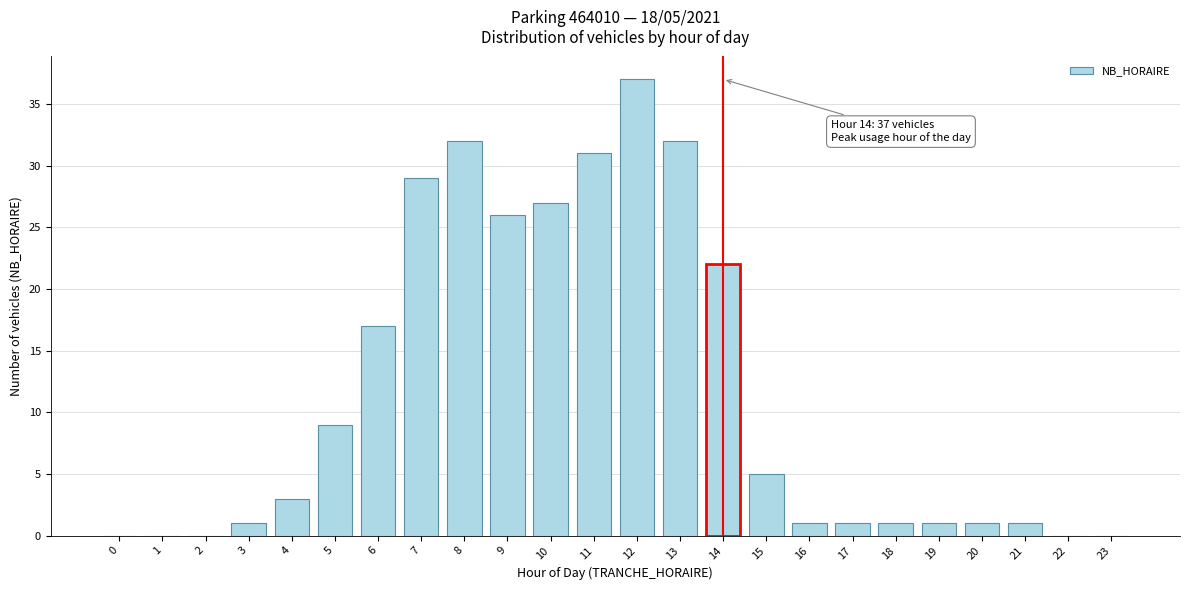

Reading left to right, list all the values displayed in this chart.

0=0	1=0	2=0	3=1	4=3	5=9	6=17	7=29	8=32	9=26	10=27	11=31	12=37	13=32	14=22	15=5	16=1	17=1	18=1	19=1	20=1	21=1	22=0	23=0